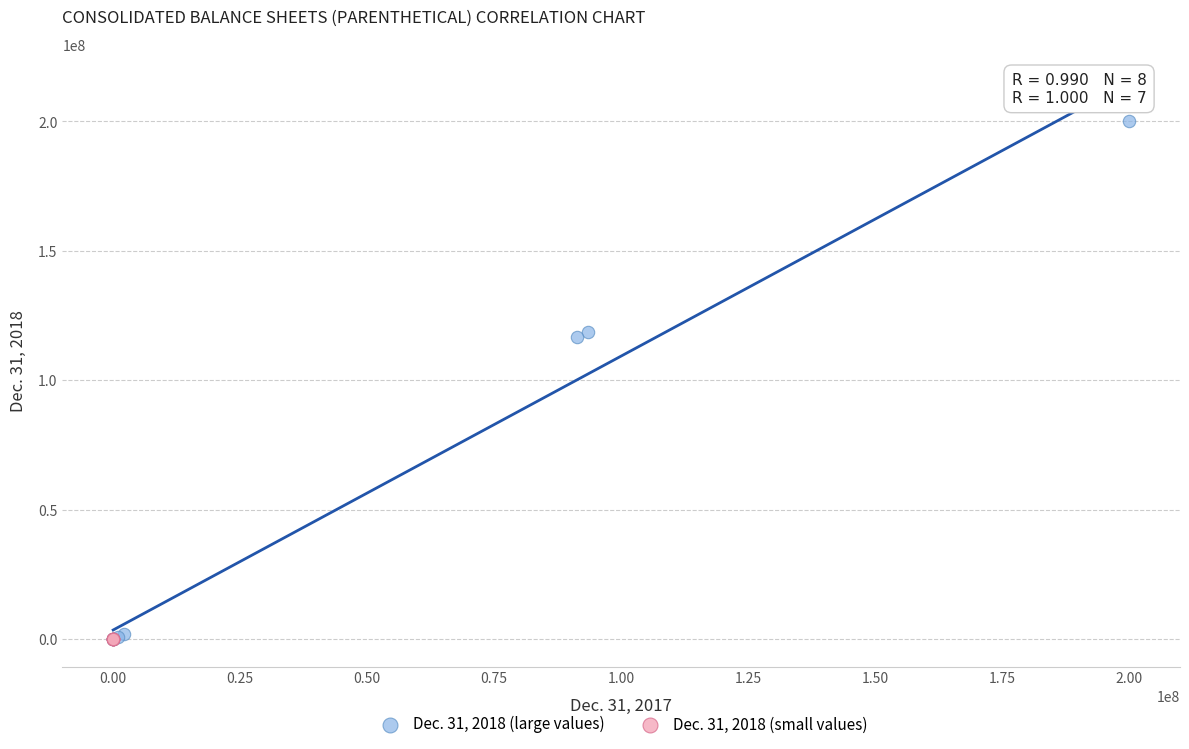

Which series contains the highest Y value?

Dec. 31, 2018 (large values)